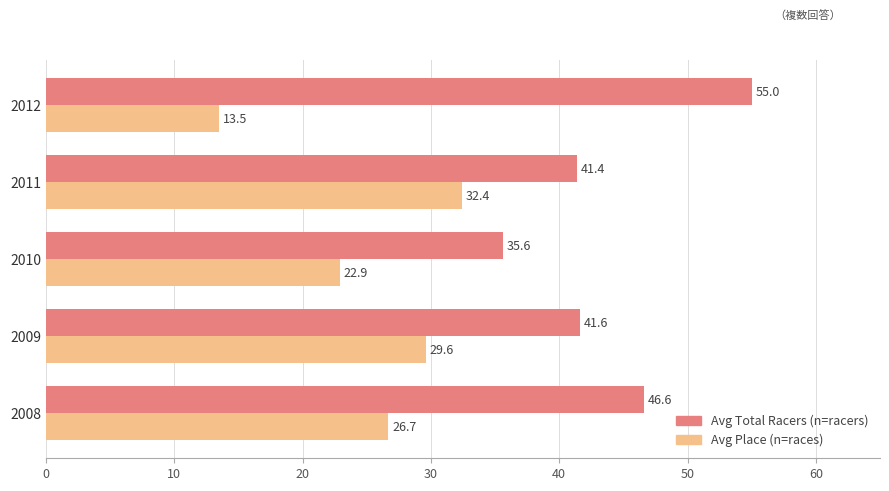

What is the total value across all series at 2012?

68.5